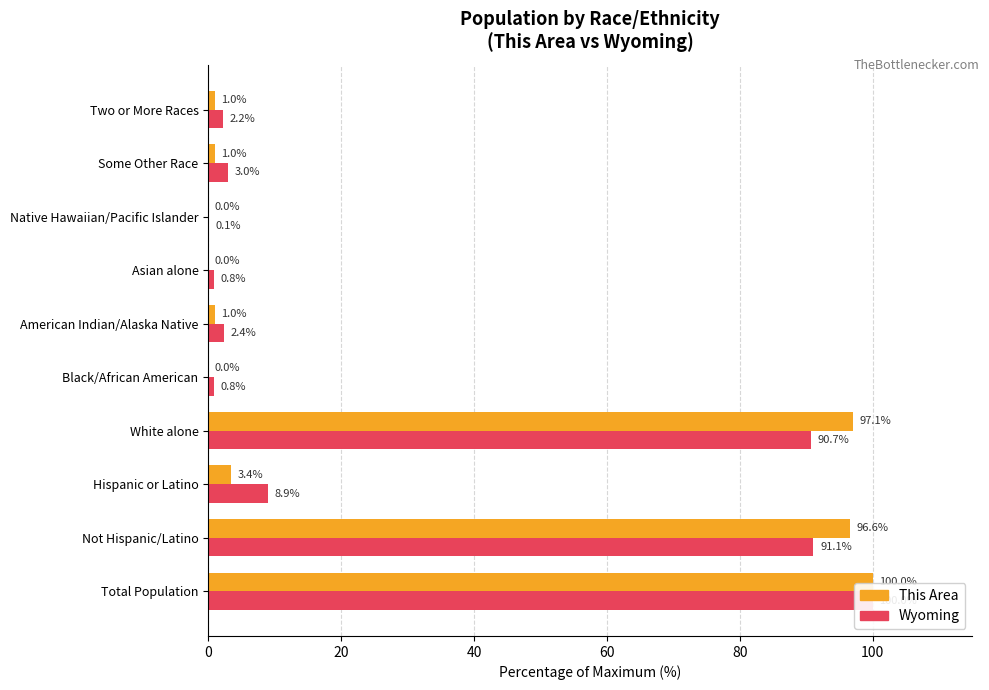

Reading left to right, what are all the values shown in this chart?

This Area: 100.0	96.6	3.4	97.1	0.0	1.0	0.0	0.0	1.0	1.0
Wyoming: 100.0	91.1	8.9	90.7	0.8	2.4	0.8	0.1	3.0	2.2